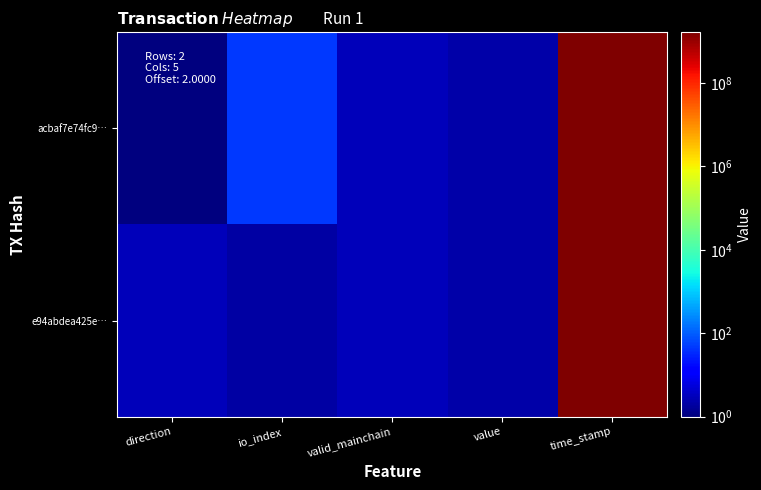

What is the greatest value displayed?

1634192254.0